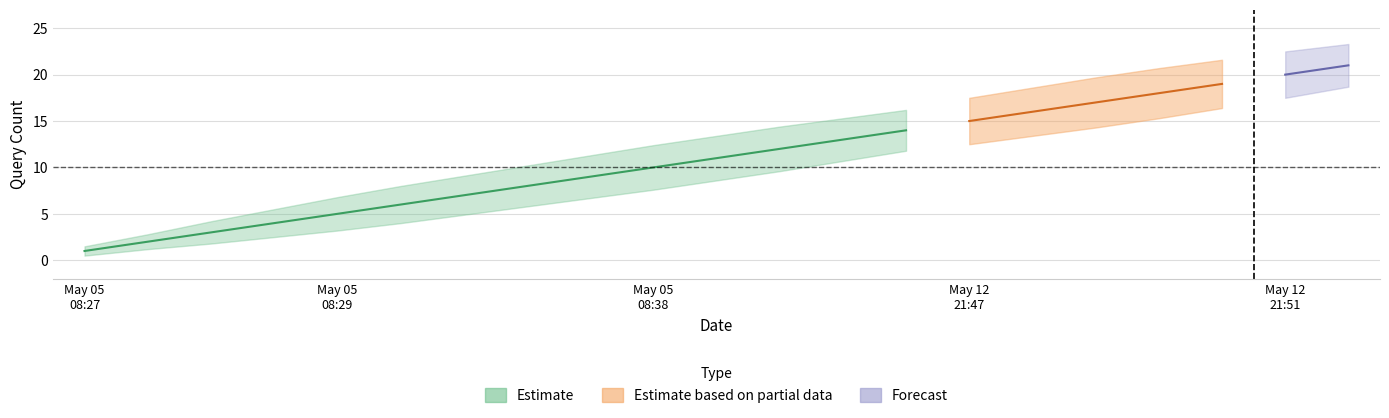

True or false: lower_band and upper_band cross at least once.

False